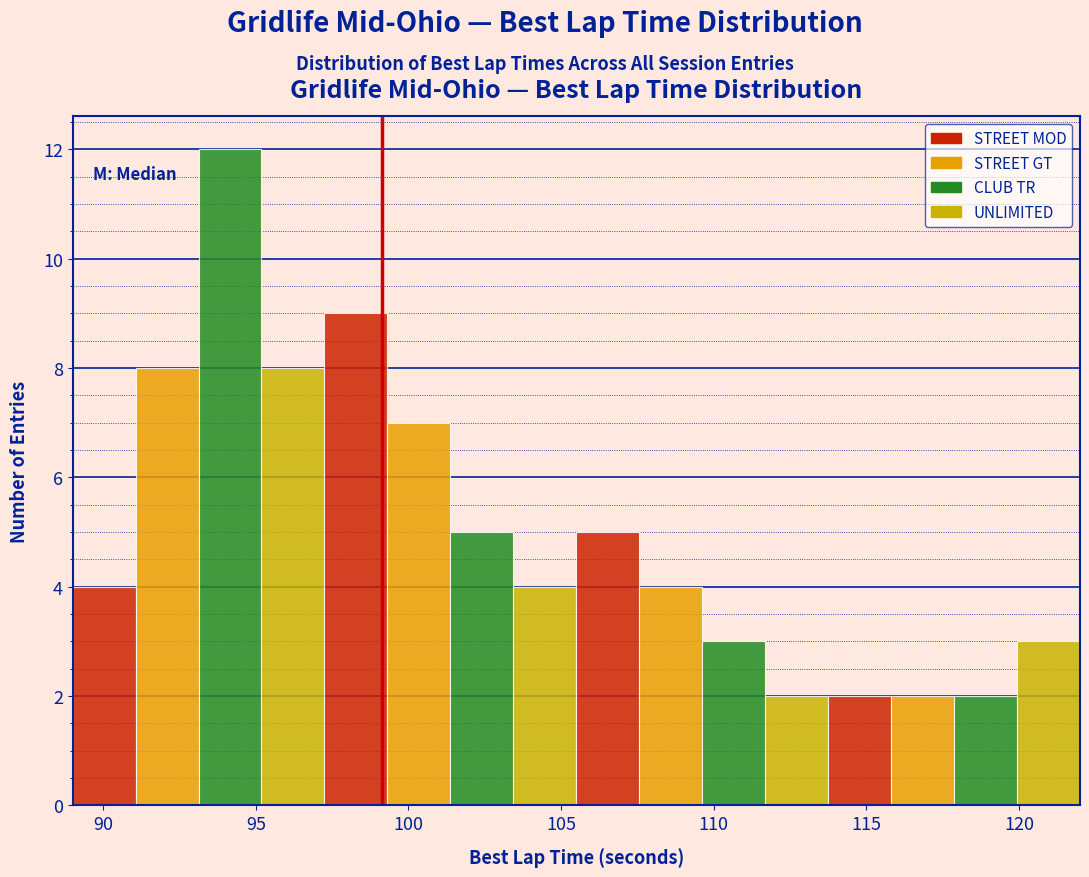

Reading left to right, transcribe this chart: for each bar, give the range it covers on the x-axis and its height. Neither the bar edges nor the heights are printed on the chart, so give them approximately, as read against the axes.

89.0 to 91.0: 4
91.0 to 93.0: 8
93.0 to 95.0: 12
95.0 to 97.5: 8
97.5 to 99.5: 9
99.5 to 101.5: 7
101.5 to 103.5: 5
103.5 to 105.5: 4
105.5 to 107.5: 5
107.5 to 109.5: 4
109.5 to 111.5: 3
111.5 to 114.0: 2
114.0 to 116.0: 2
116.0 to 118.0: 2
118.0 to 120.0: 2
120.0 to 122.0: 3